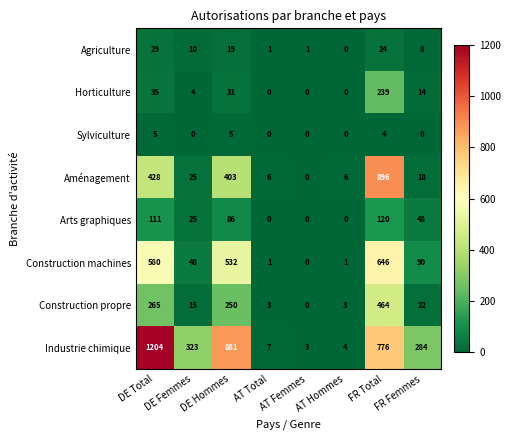

True or false: Horticulture has a value of 0 at AT Total.

True